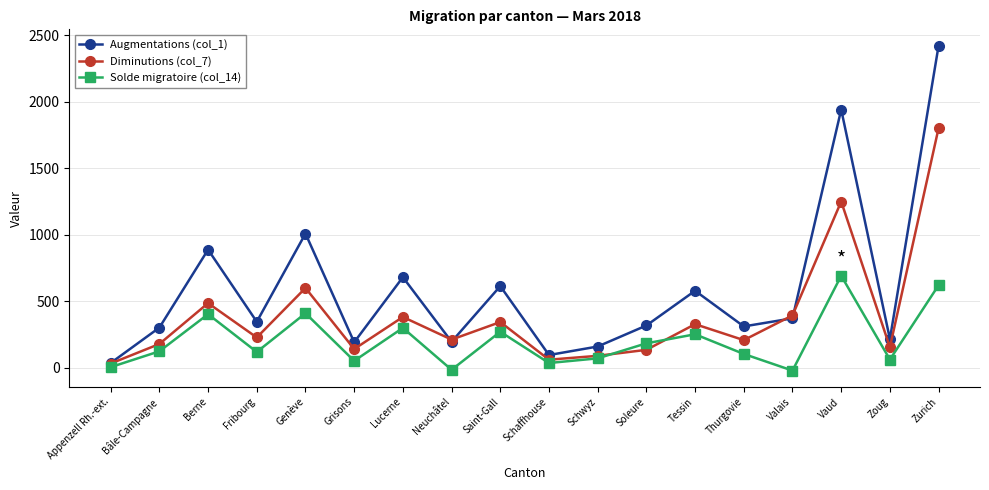

Is the value of Diminutions (col_7) at Fribourg greater than the value of Augmentations (col_1) at Bâle-Campagne?

No